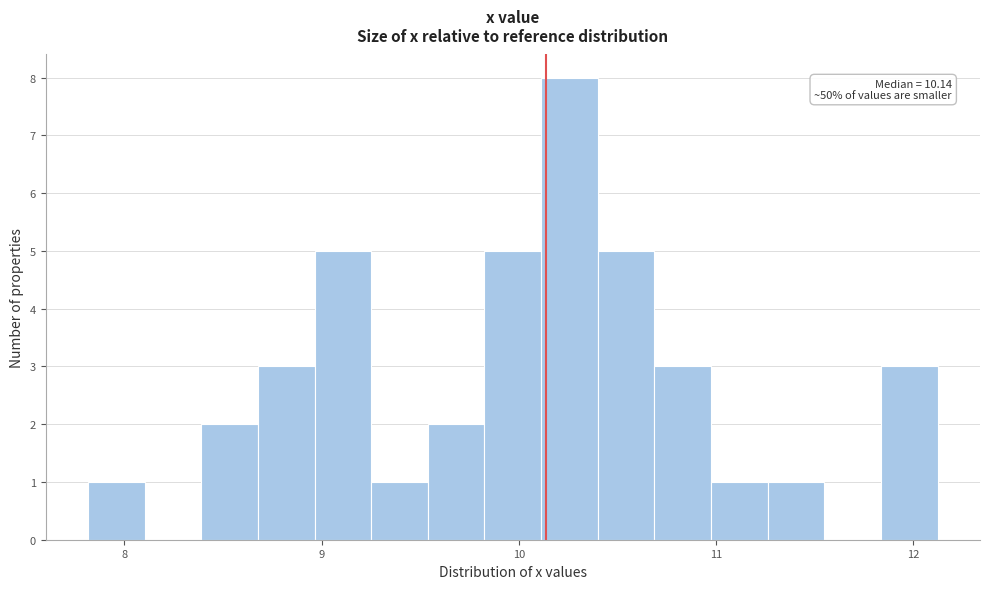

Read against the x-axis, roughly where is the centre of the tallest bar?

10.3